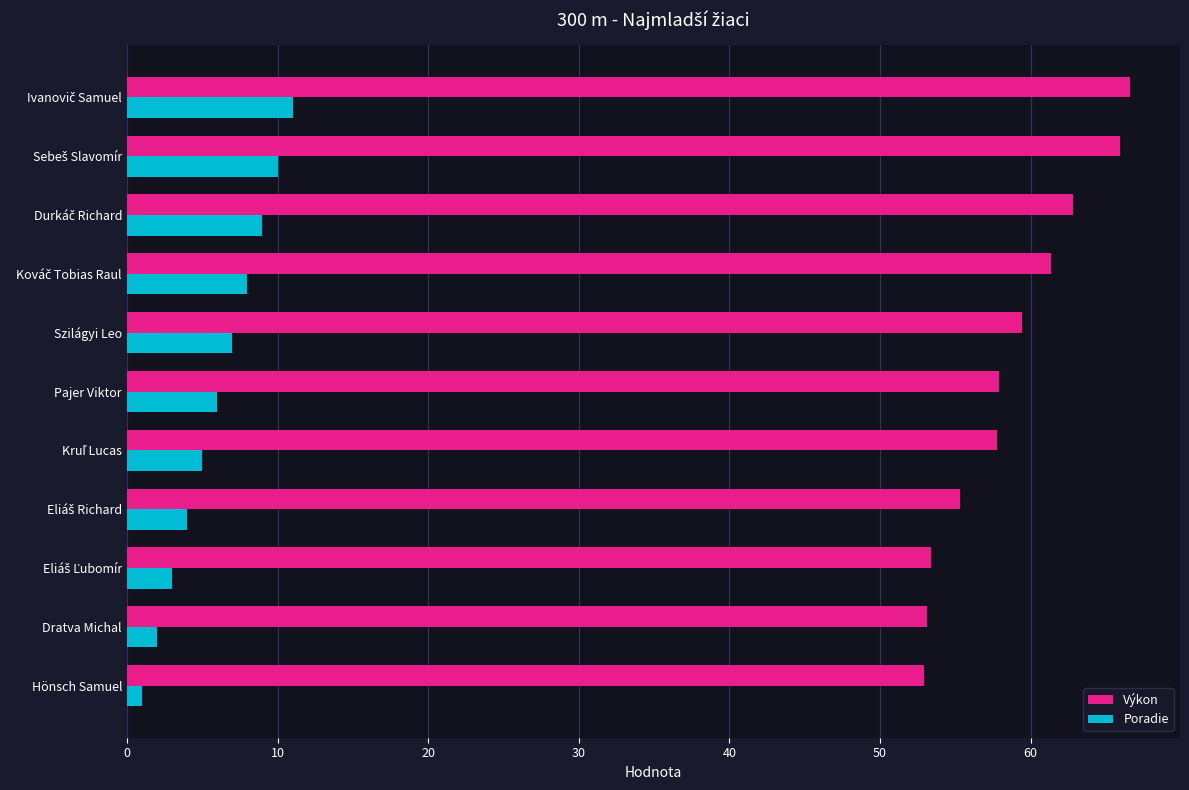

What is the difference between the maximum and minimum values in the Poradie series?

10.0